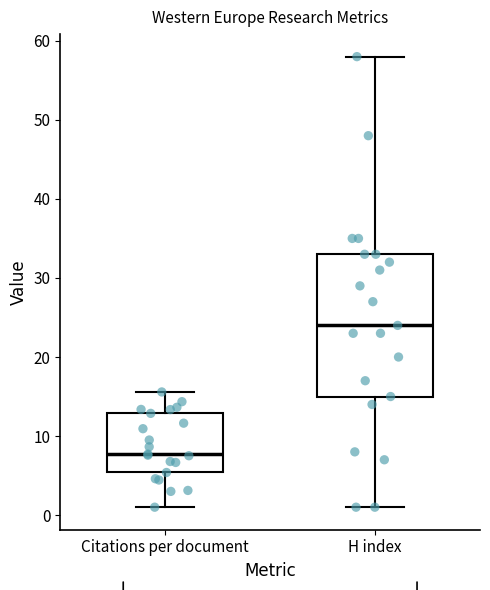

Where does the median line of the box for H index sit on the y-axis? The values are not printed on the chart, so give them approximately, as read against the axis.

24